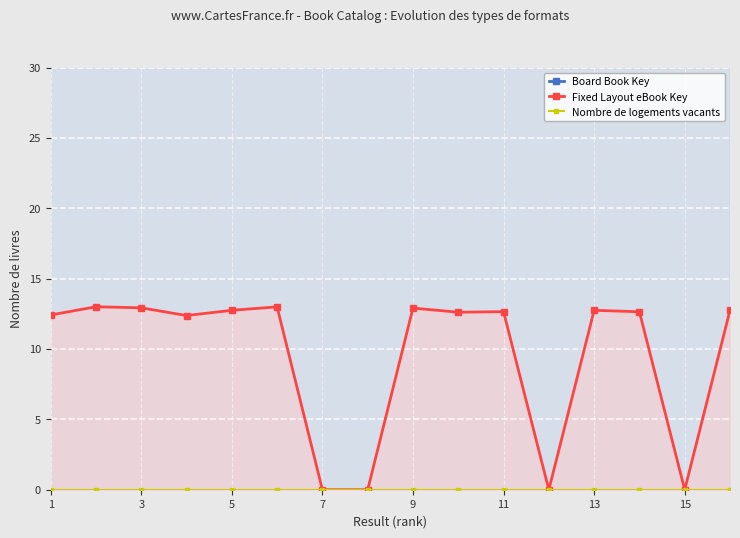

True or false: Fixed Layout eBook Key and Board Book Key intersect in this chart.

False